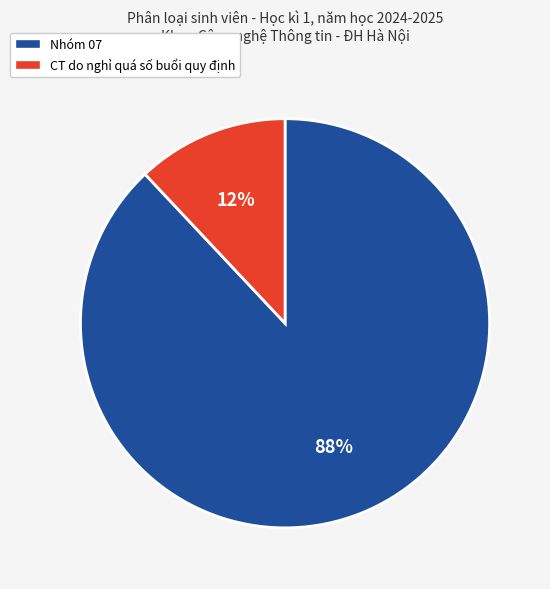

Which slice is the largest?

Nhóm 07